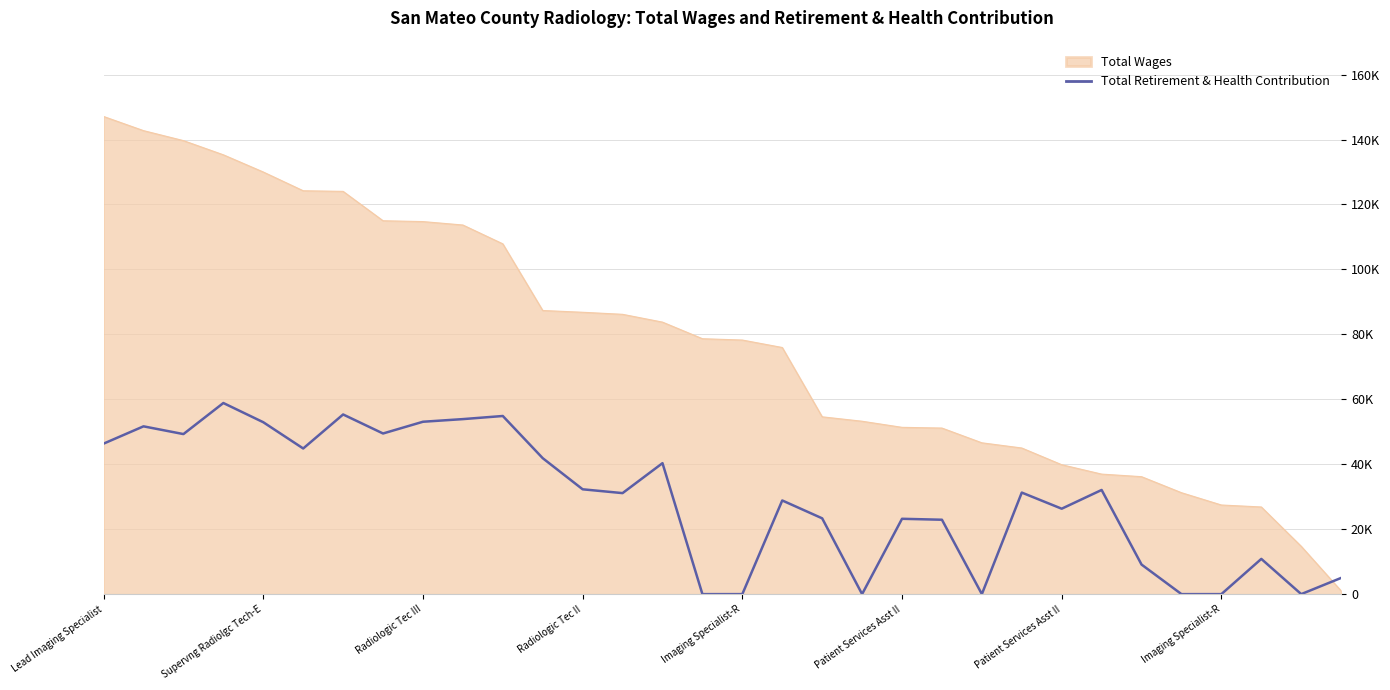

What are all the series names shown in the legend?

Total Wages, Total Retirement & Health Contribution